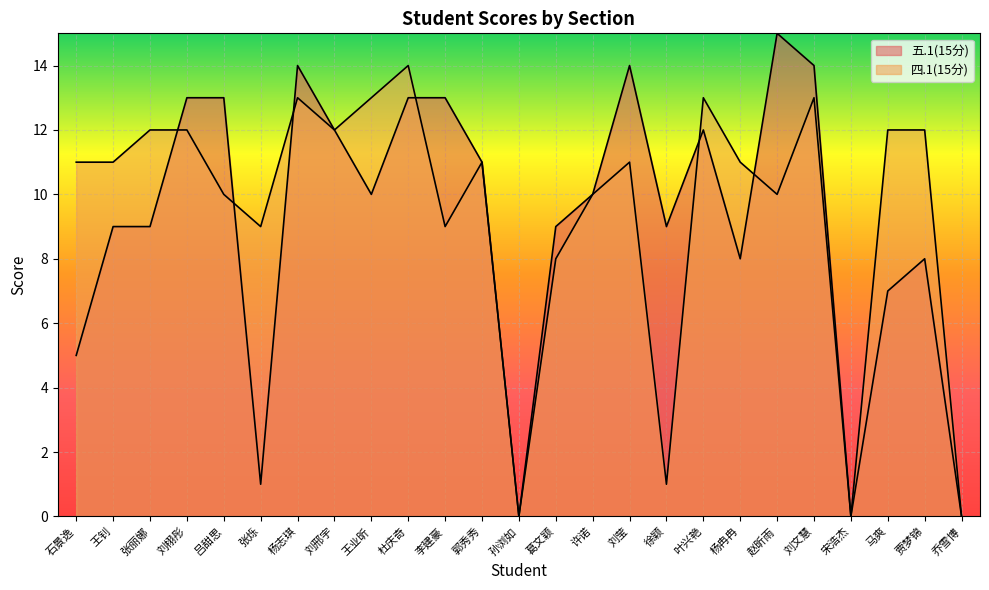

What is the difference between the maximum and minimum values in the 四.1(15分) series?

14